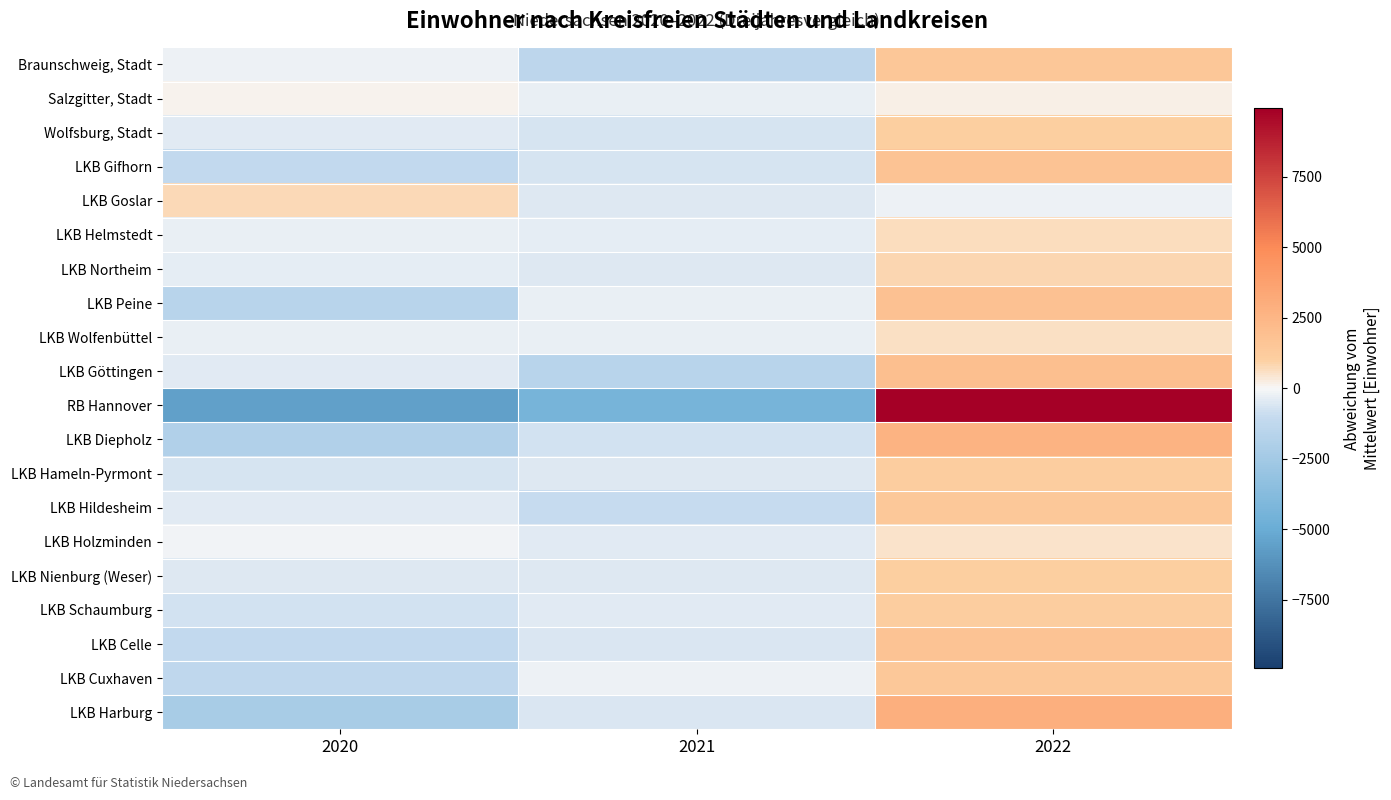

Which series changed the most between 2021 and 2022?

RB Hannover